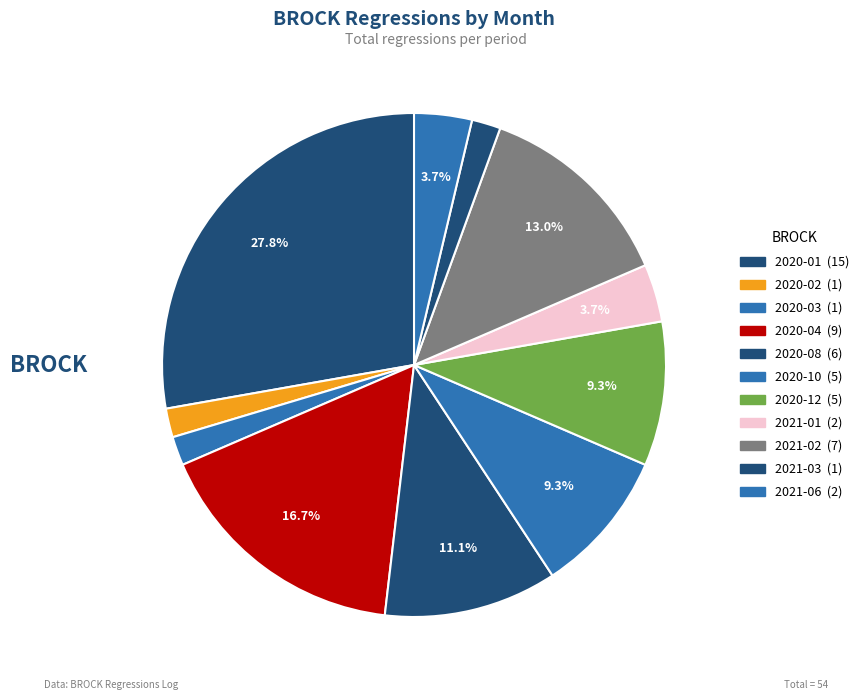

Count the number of slices in the pie.

11